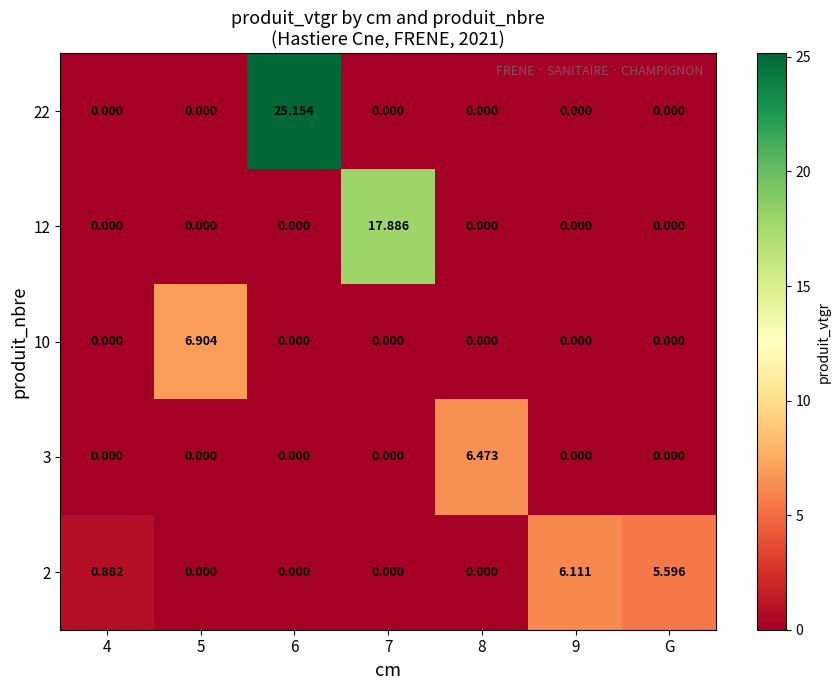

How many categories are shown in the chart?

7